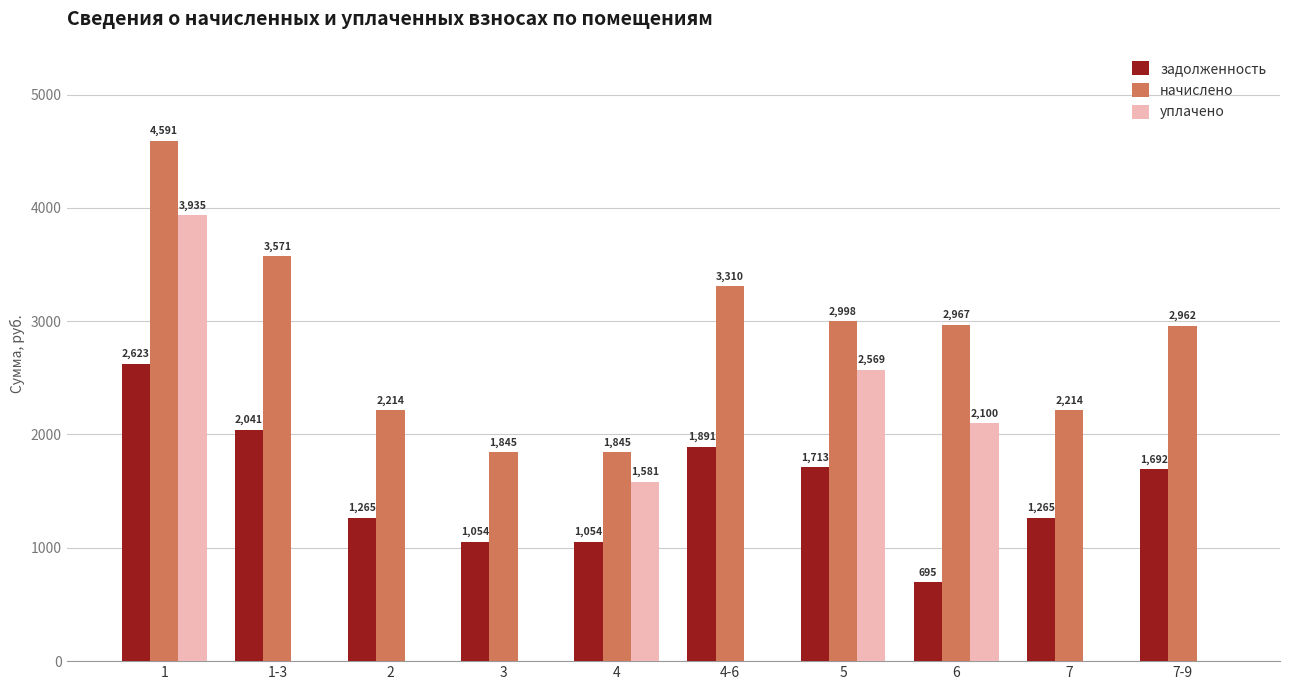

Which series has the widest spread of values?

уплачено